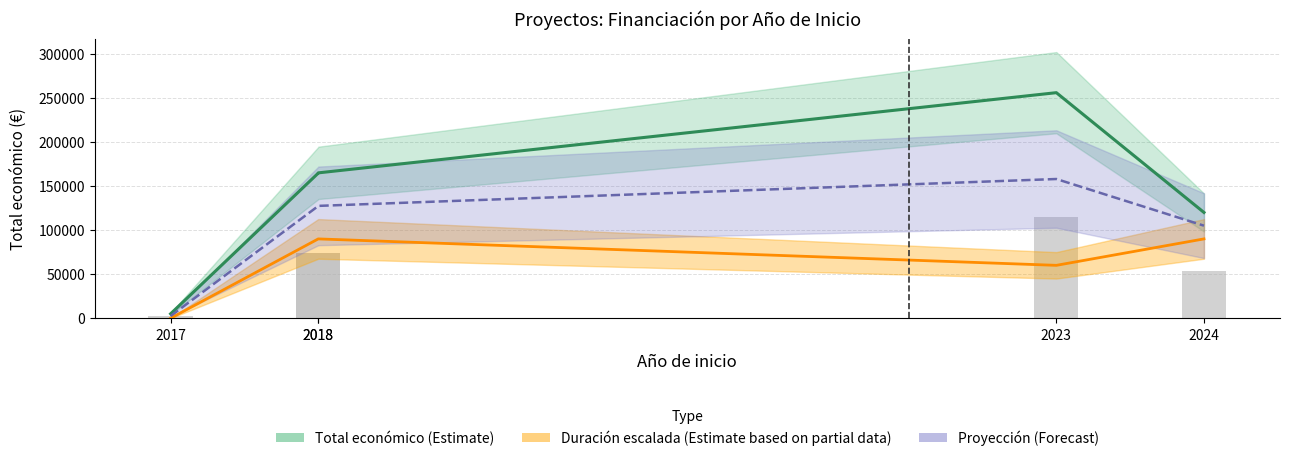

Which series has the widest spread of values?

Total económico (Estimate)